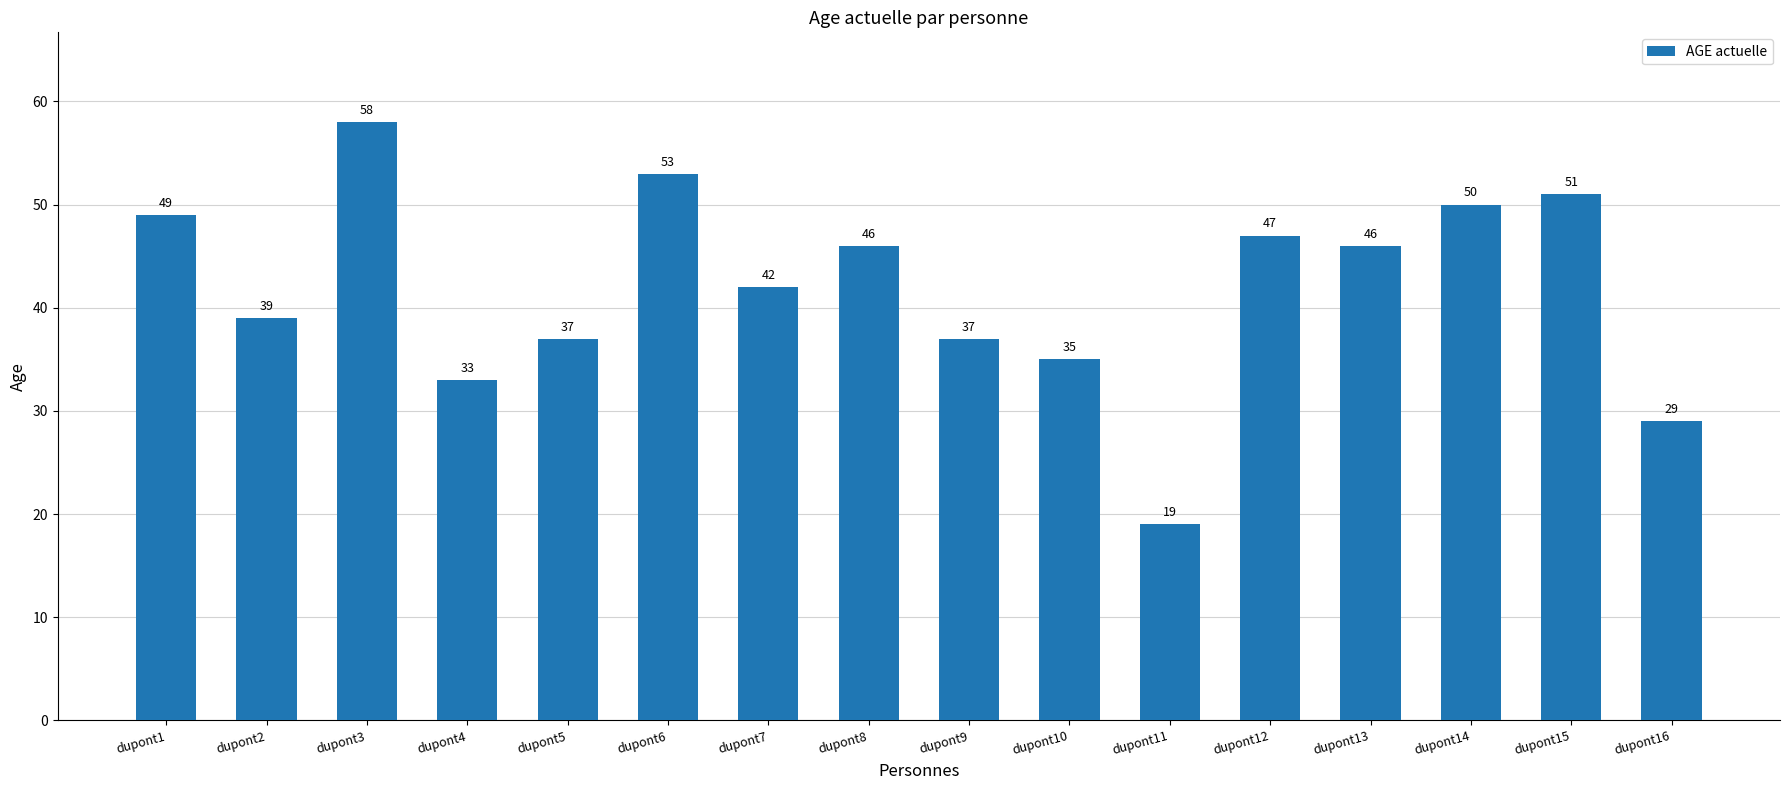

Are the bars horizontal?

No